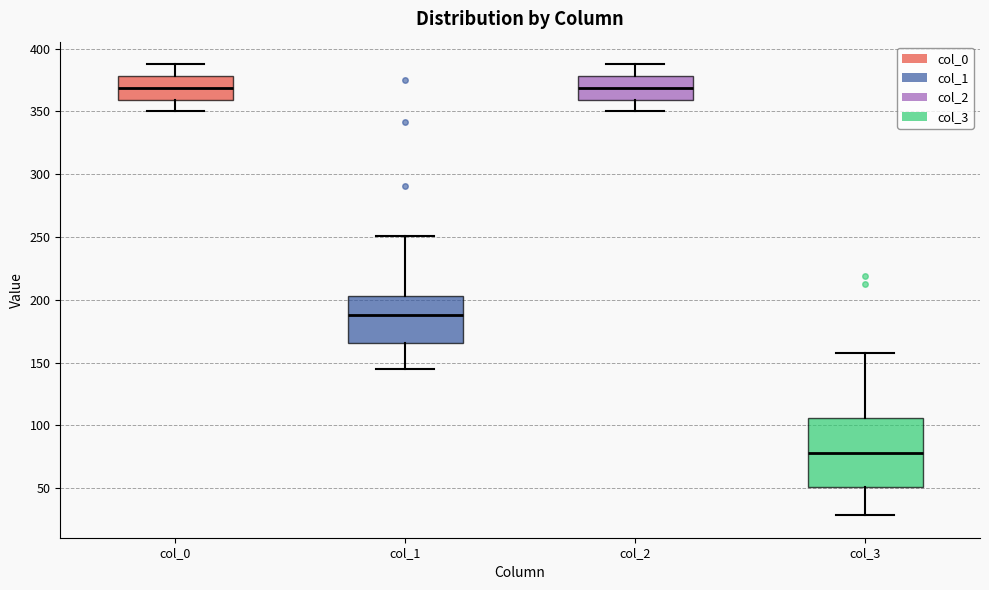

Where is the upper edge of the box for col_2 on the y-axis? The values are not printed on the chart, so give them approximately, as read against the axis.

380